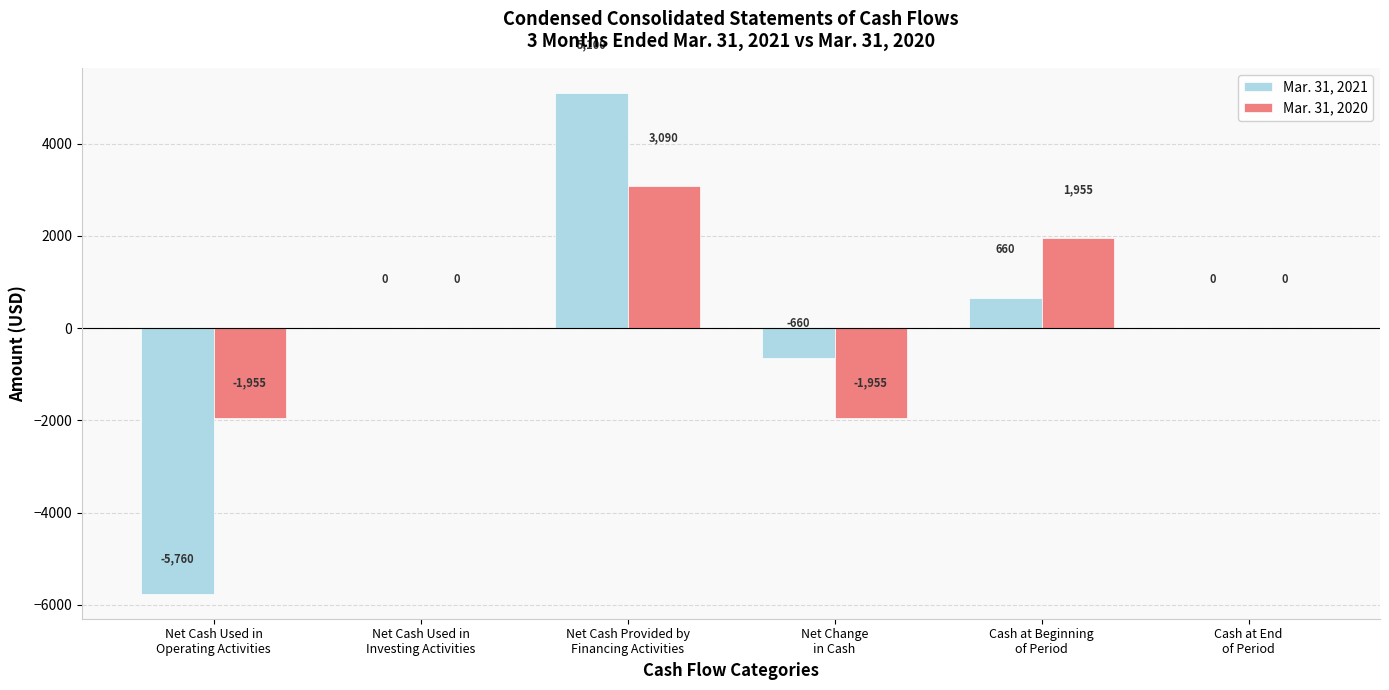

The value of Mar. 31, 2020 at Cash at End
of Period is 0. True or false?

True